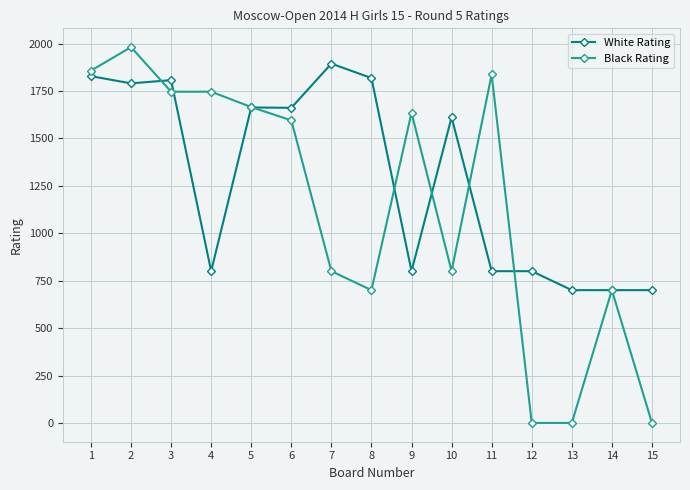

What is the value of the White Rating point at the 7th from the left?

1894